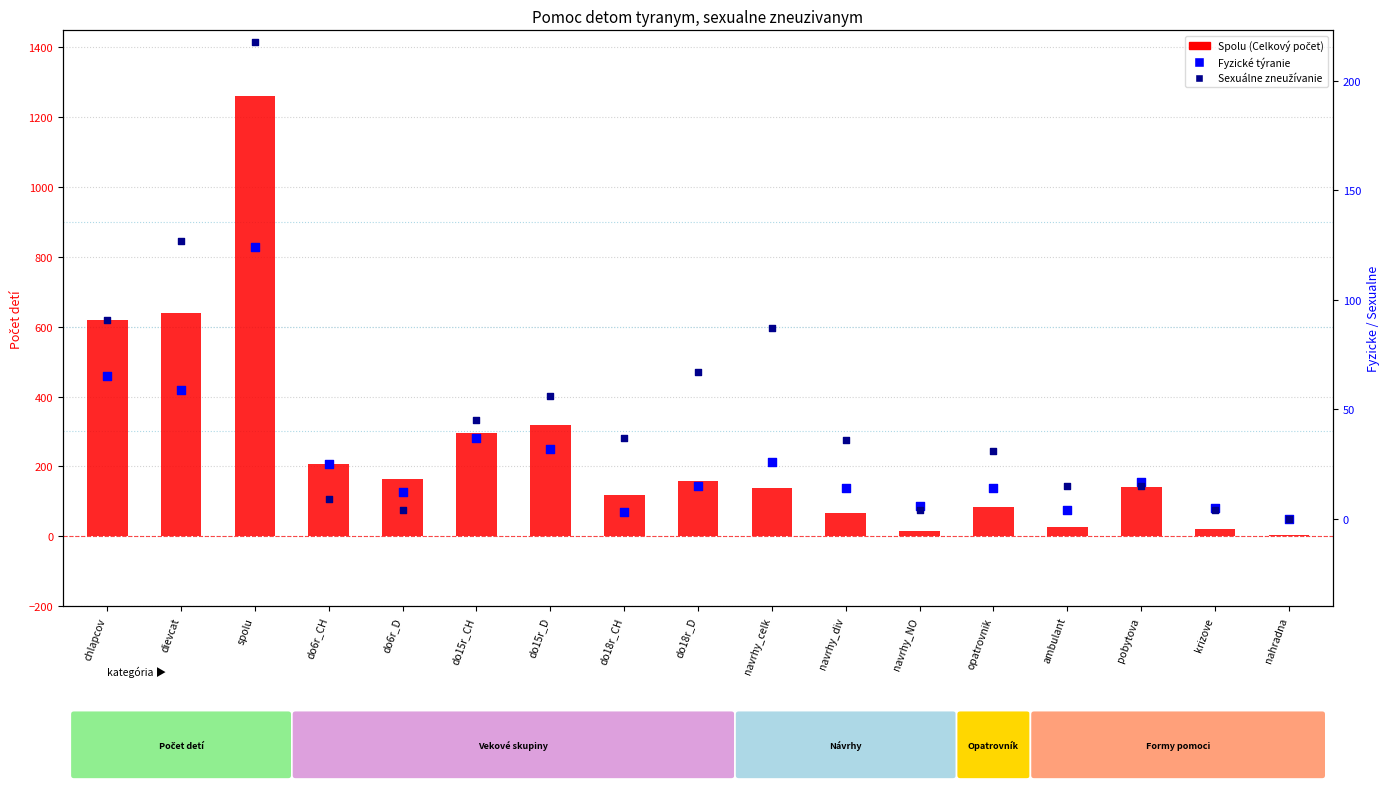

Which series has the largest Y range (max minus min)?

Spolu (col_17)